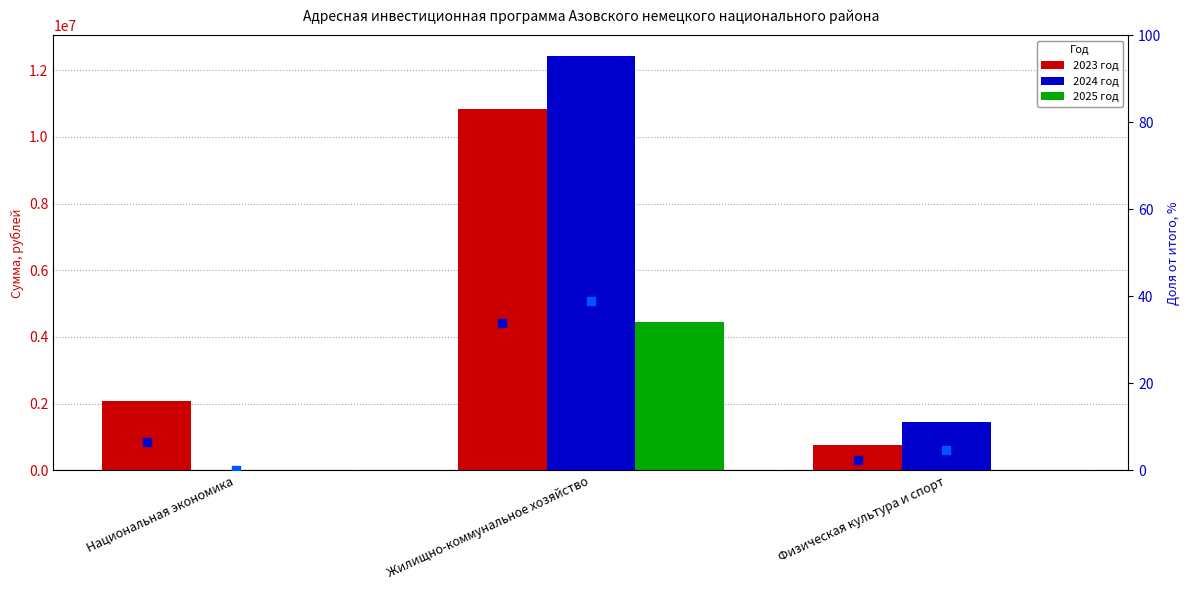

What is the total value across all series at Физическая культура и спорт?

2212500.0